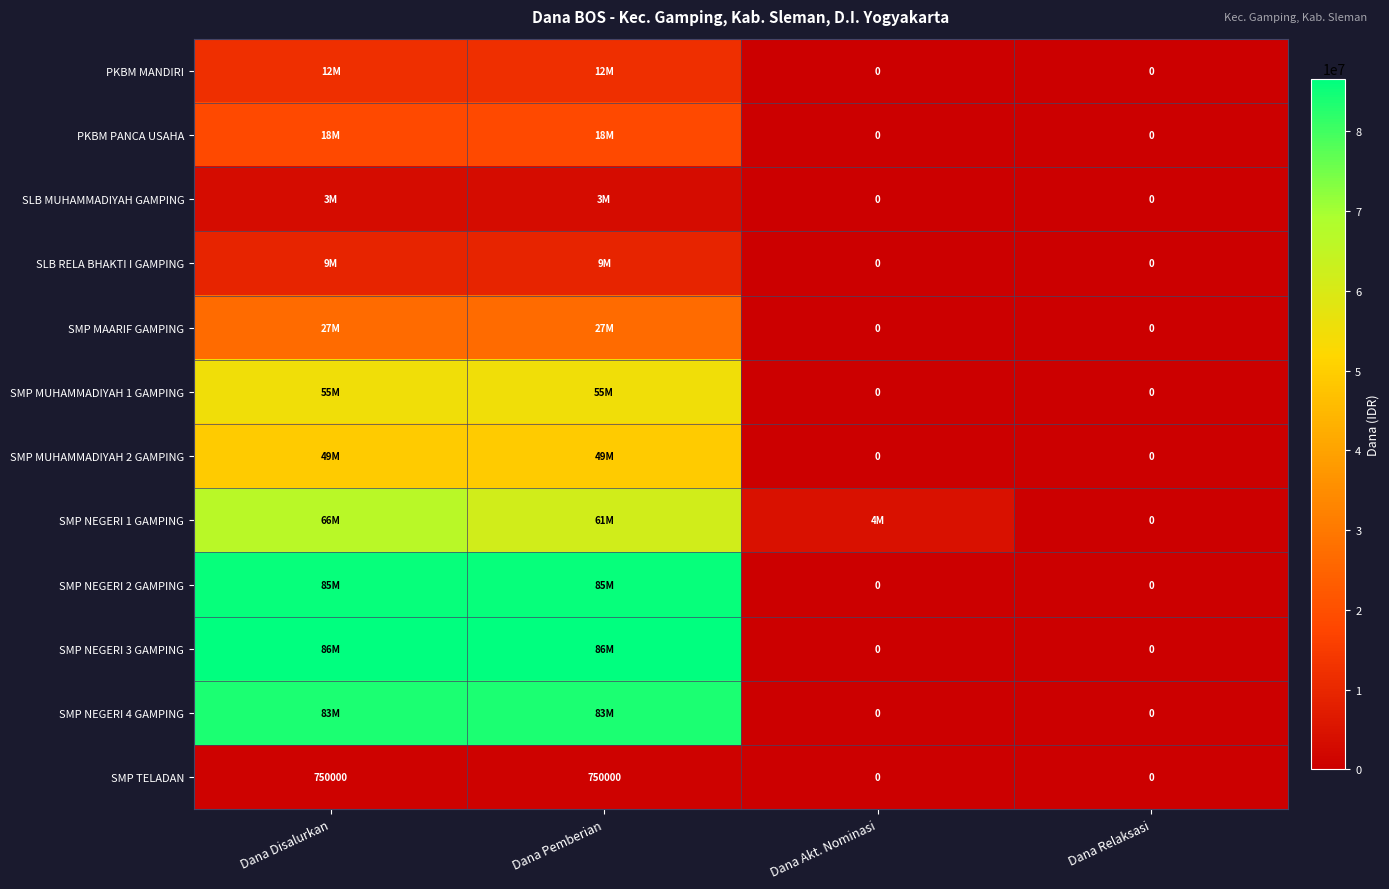

What is the total value across all series at Dana Disalurkan?

497625000